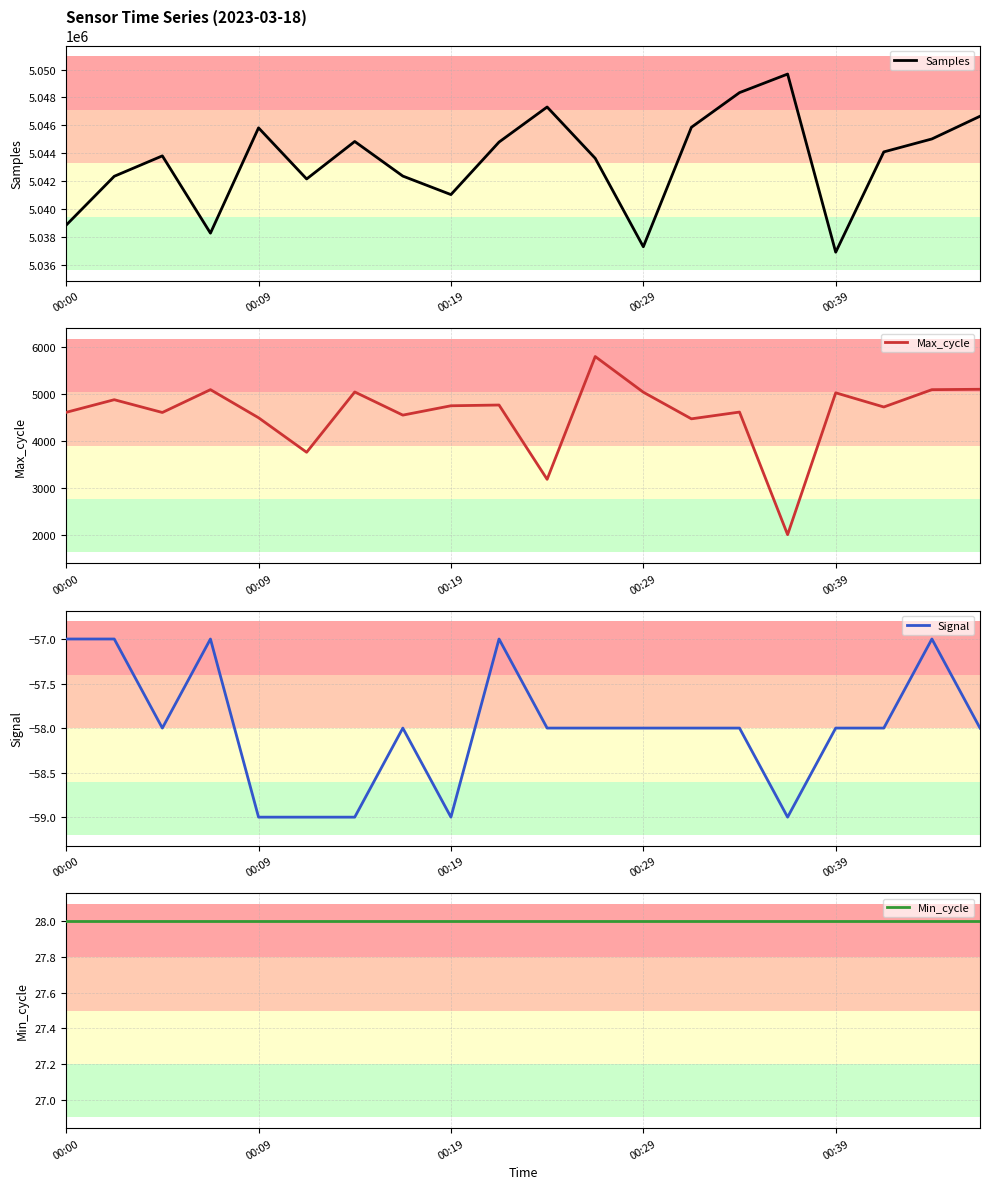

True or false: Max_cycle has more than 0 interior local peaks.

True